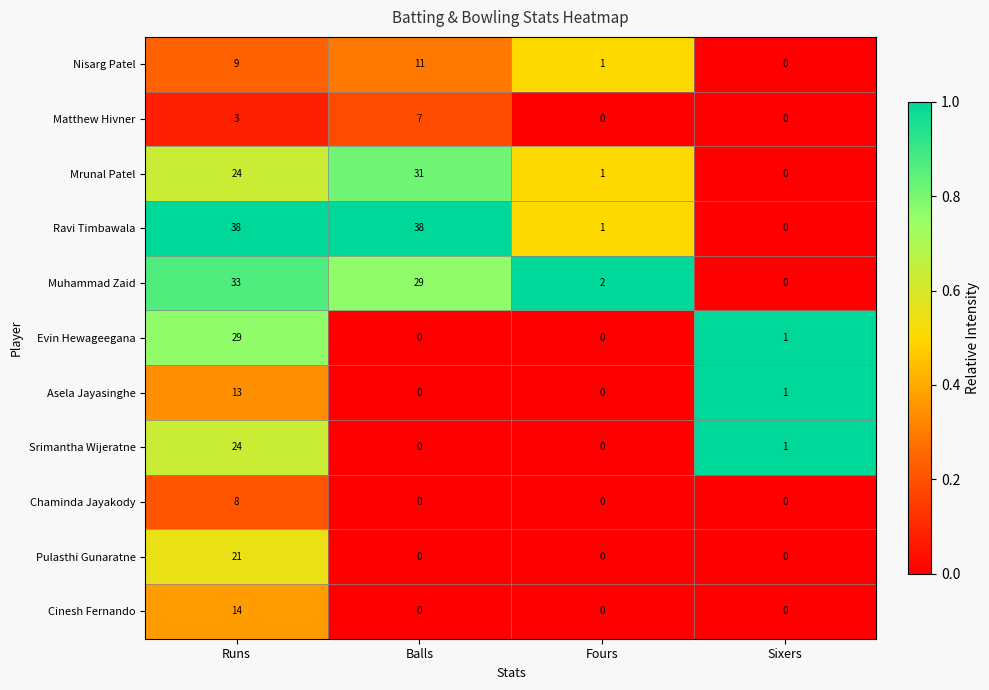

Rank the series by their maximum value, from lowest to highest.

Matthew Hivner, Chaminda Jayakody, Nisarg Patel, Asela Jayasinghe, Cinesh Fernando, Pulasthi Gunaratne, Srimantha Wijeratne, Evin Hewageegana, Mrunal Patel, Muhammad Zaid, Ravi Timbawala